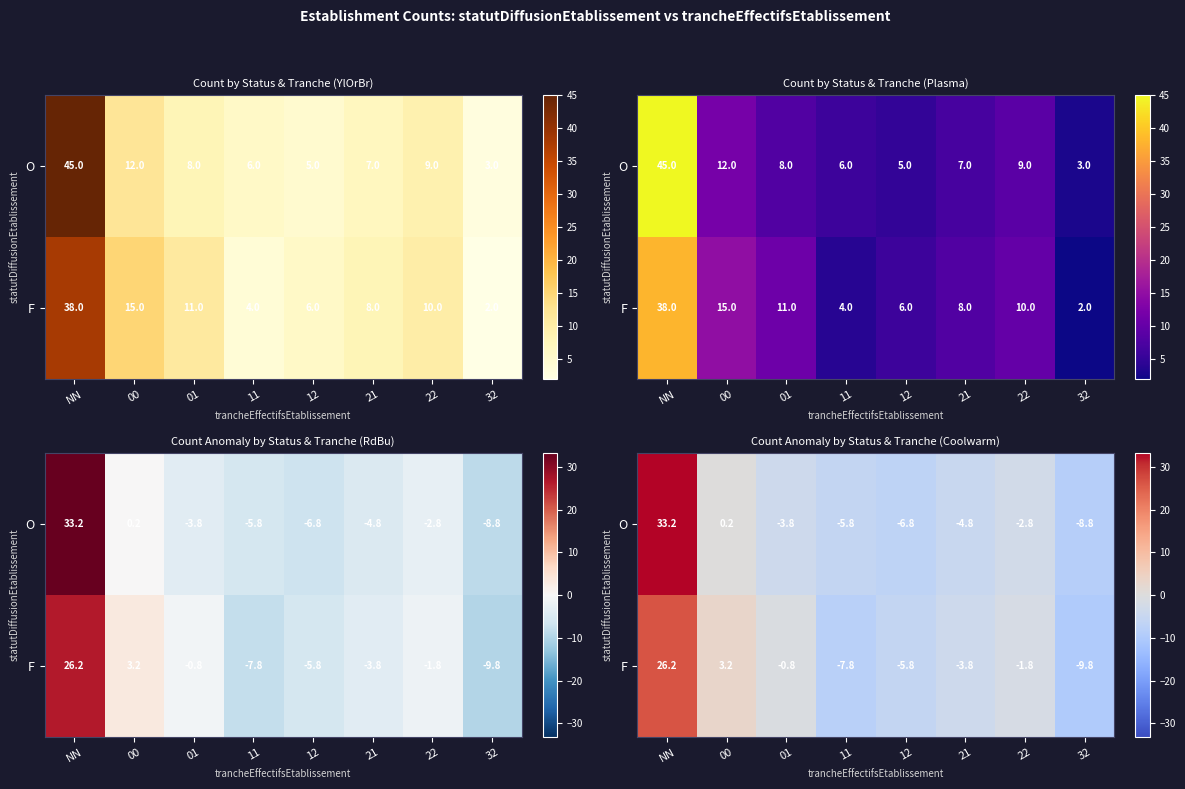

Which series changed the most between 01 and 22?

O